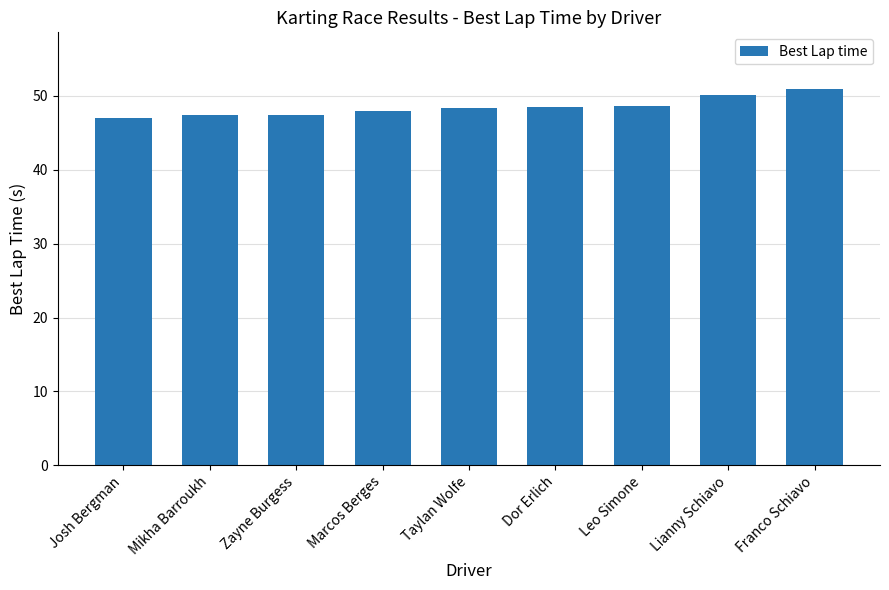

What is the change in value from Taylan Wolfe to Franco Schiavo?

+2.6